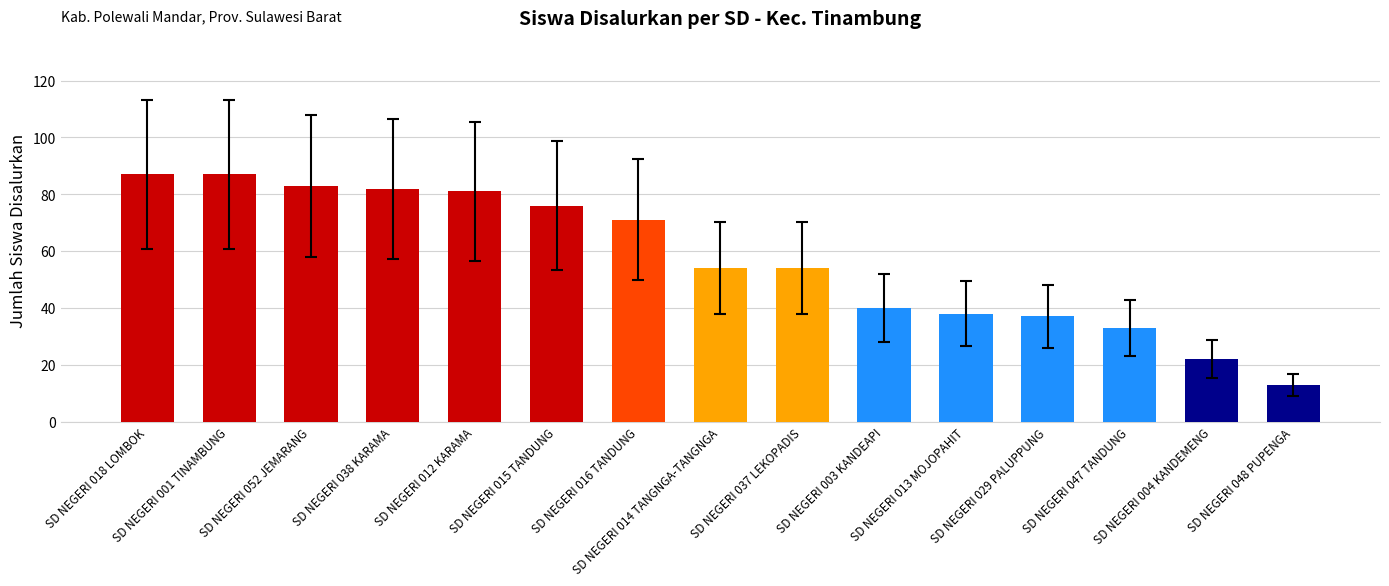

What is the minimum value shown in the chart?

13